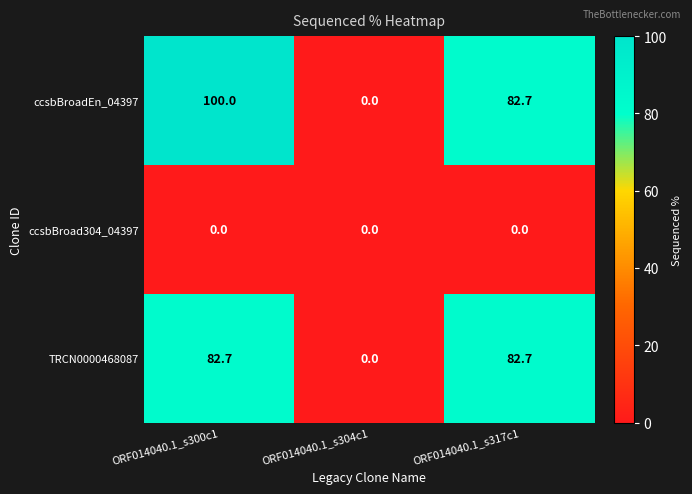

Reading right to left, list all the values displayed in this chart.

ccsbBroadEn_04397: ORF014040.1_s317c1=82.7	ORF014040.1_s304c1=0.0	ORF014040.1_s300c1=100.0
ccsbBroad304_04397: ORF014040.1_s317c1=0.0	ORF014040.1_s304c1=0.0	ORF014040.1_s300c1=0.0
TRCN0000468087: ORF014040.1_s317c1=82.7	ORF014040.1_s304c1=0.0	ORF014040.1_s300c1=82.7